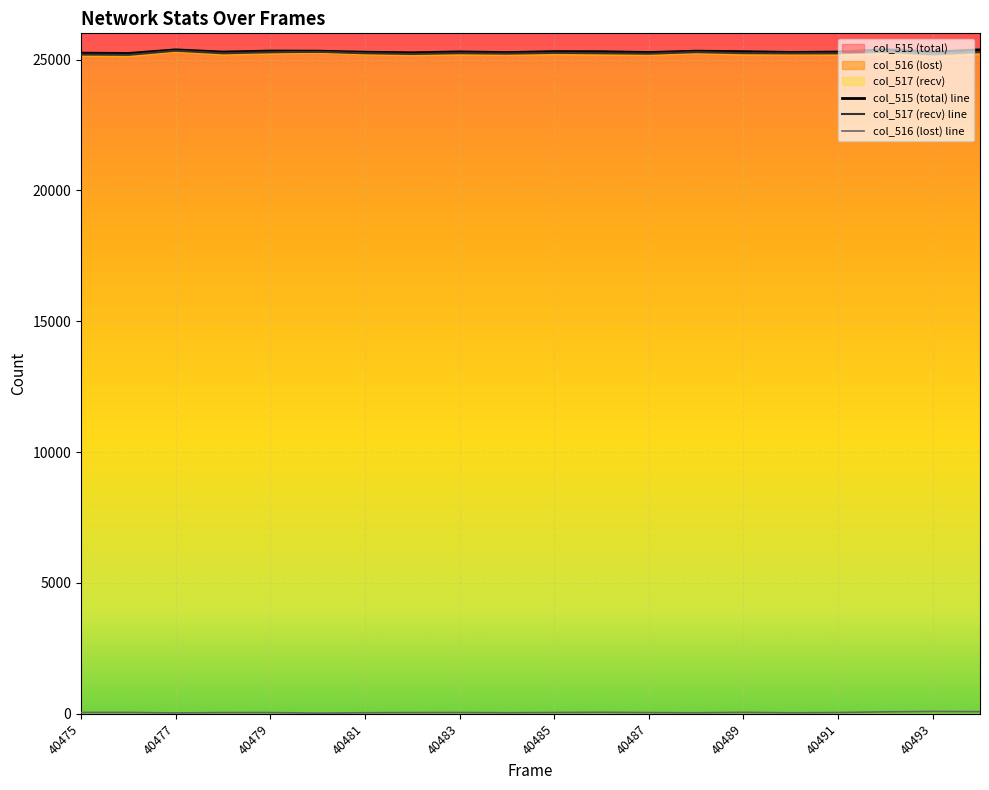

The col_517 (recv) series shows 25245 at 40489. True or false?

True